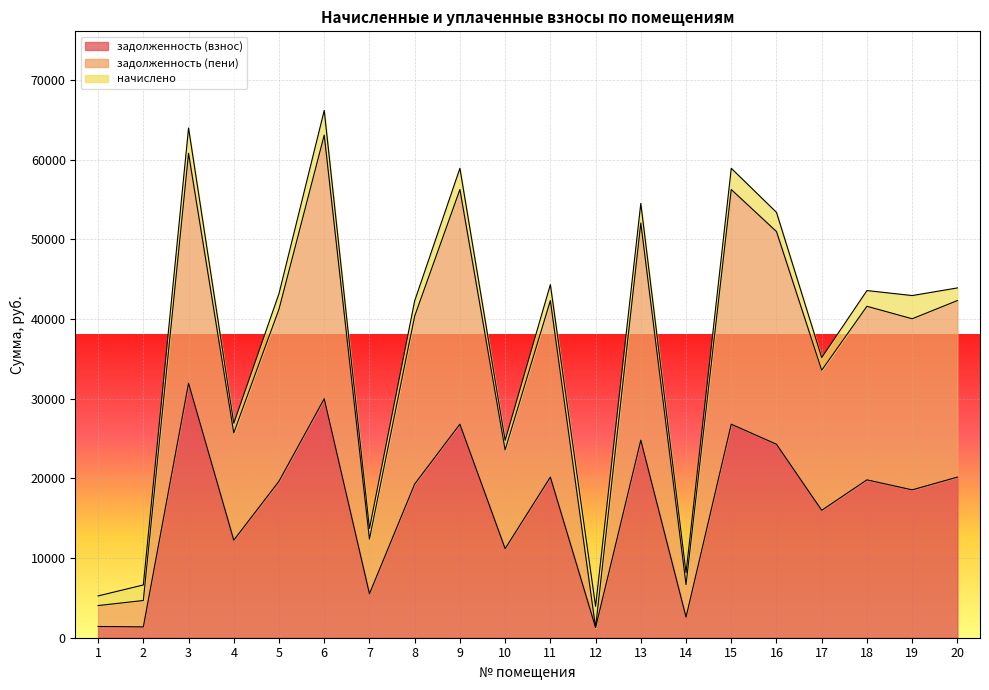

How many data points in задолженность (пени) are less than 41238?

10